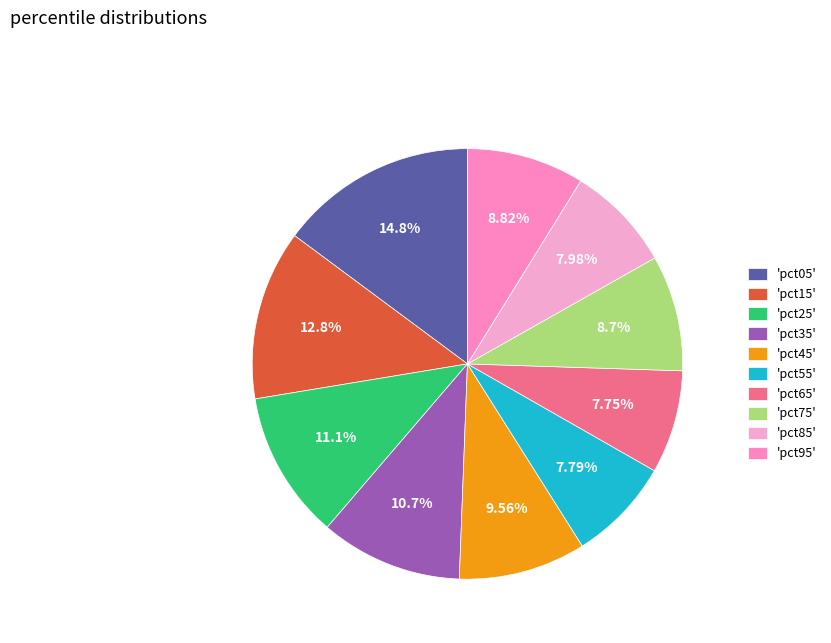

Which slice is the largest?

'pct05'